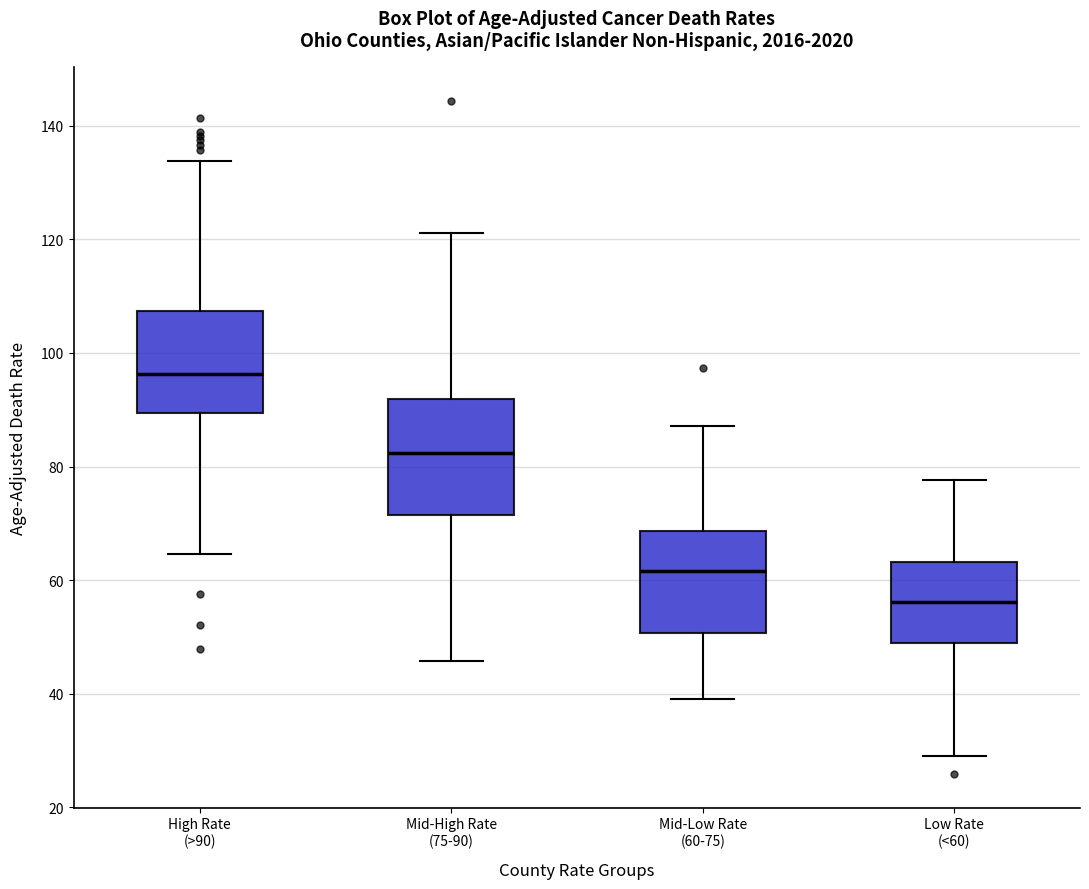

Which box's median line is the highest?

High Rate (>90)